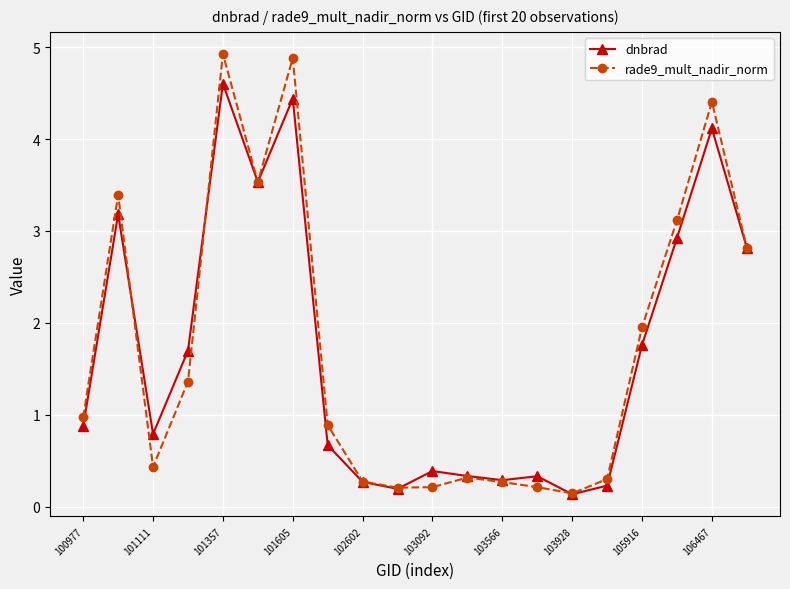

In dnbrad, how many points are higher than both neighbors (excluding endpoints)?

6